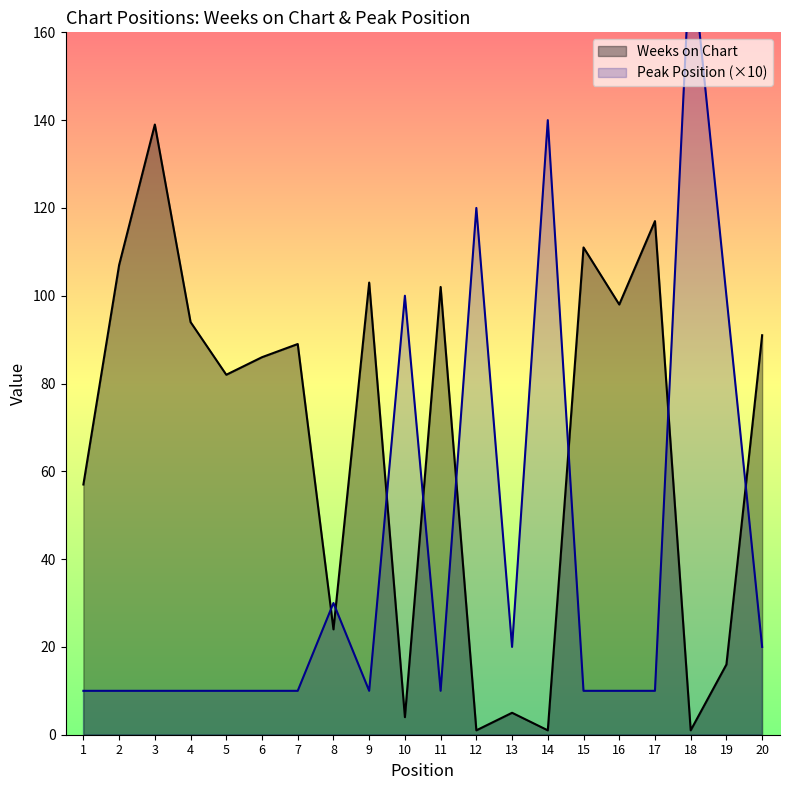

At 1, list the series in order from largest to smallest.

Weeks on Chart, Peak Position